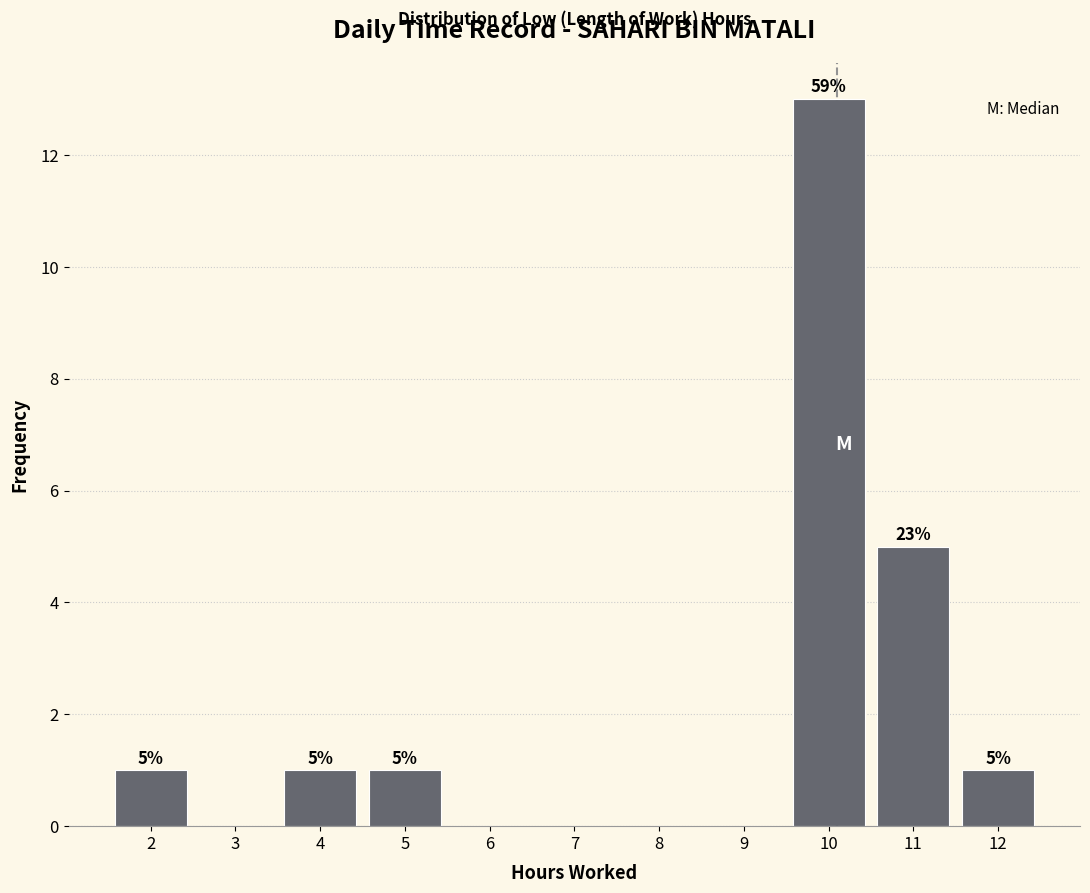

Reading left to right, transcribe all the data shown in this chart.

2=1	3=0	4=1	5=1	6=0	7=0	8=0	9=0	10=13	11=5	12=1